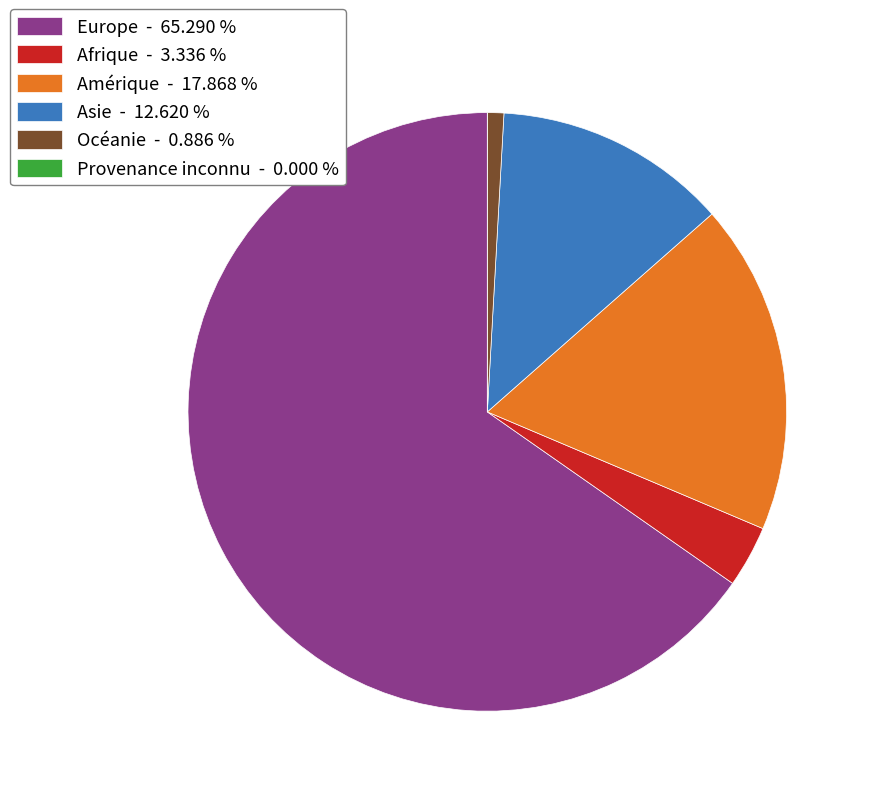

Combined, do Amérique - 17.868 % and Afrique - 3.336 % account for over 50%?

No